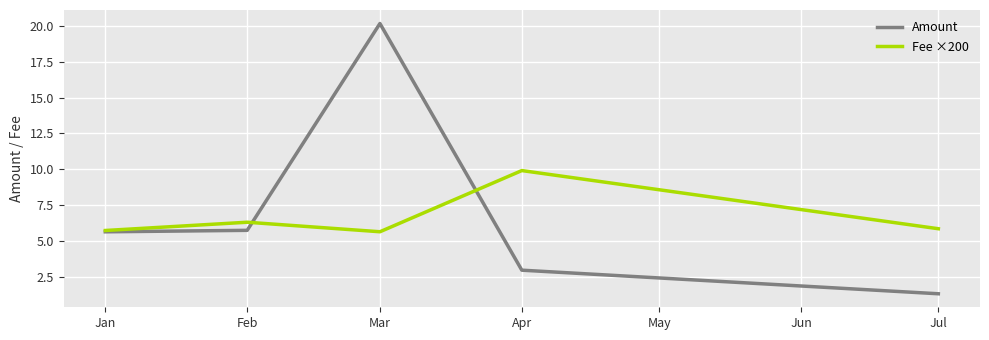

The Fee ×200 series shows 9.9 at Apr. True or false?

True